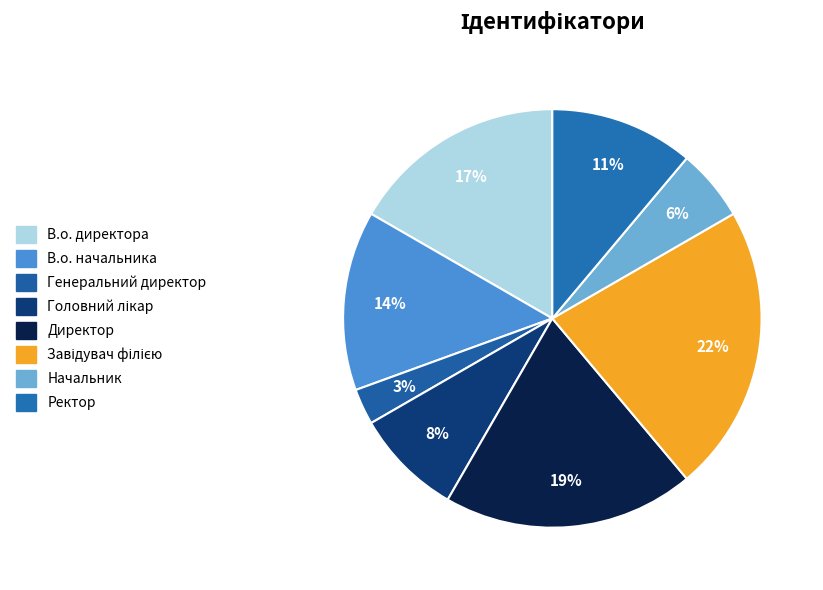

Rank the categories by value from highest to lowest.

Завідувач філією, Директор, В.о. директора, В.о. начальника, Ректор, Головний лікар, Начальник, Генеральний директор